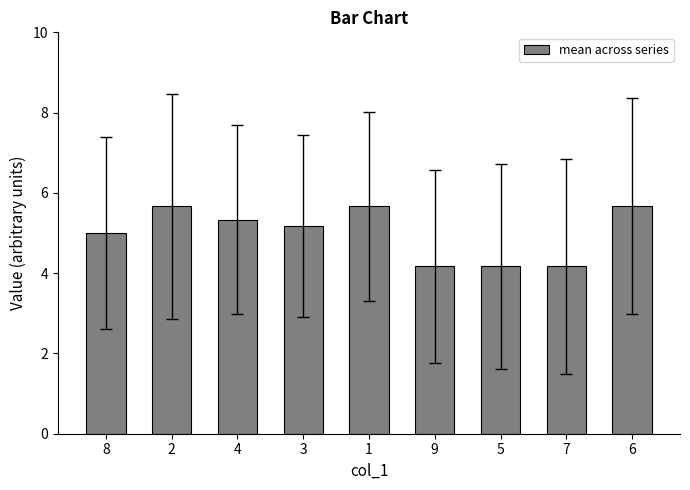

The chart shows a value of 5.0 at 8. True or false?

True